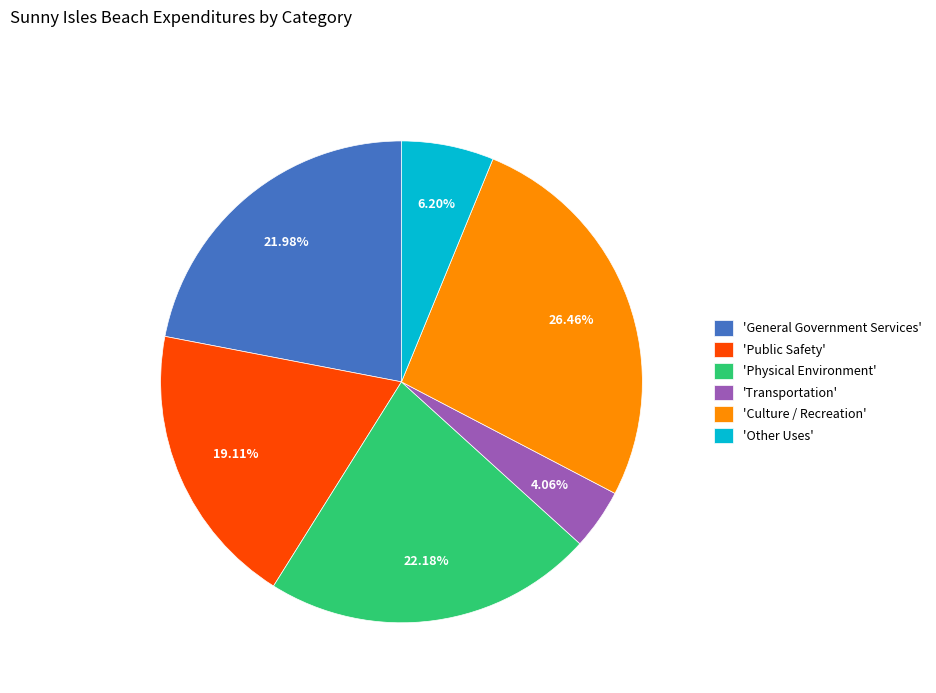

Between 'Transportation' and 'Other Uses', which is larger?

'Other Uses'